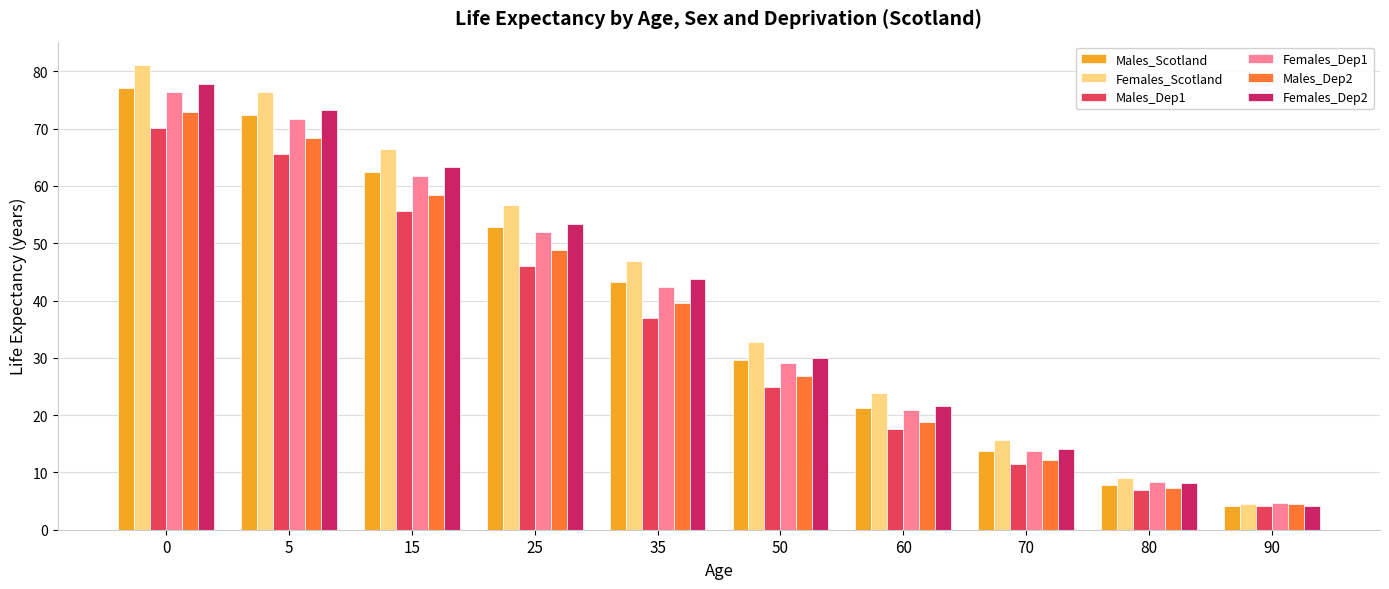

What is the sum of all Females_Scotland values?

413.3